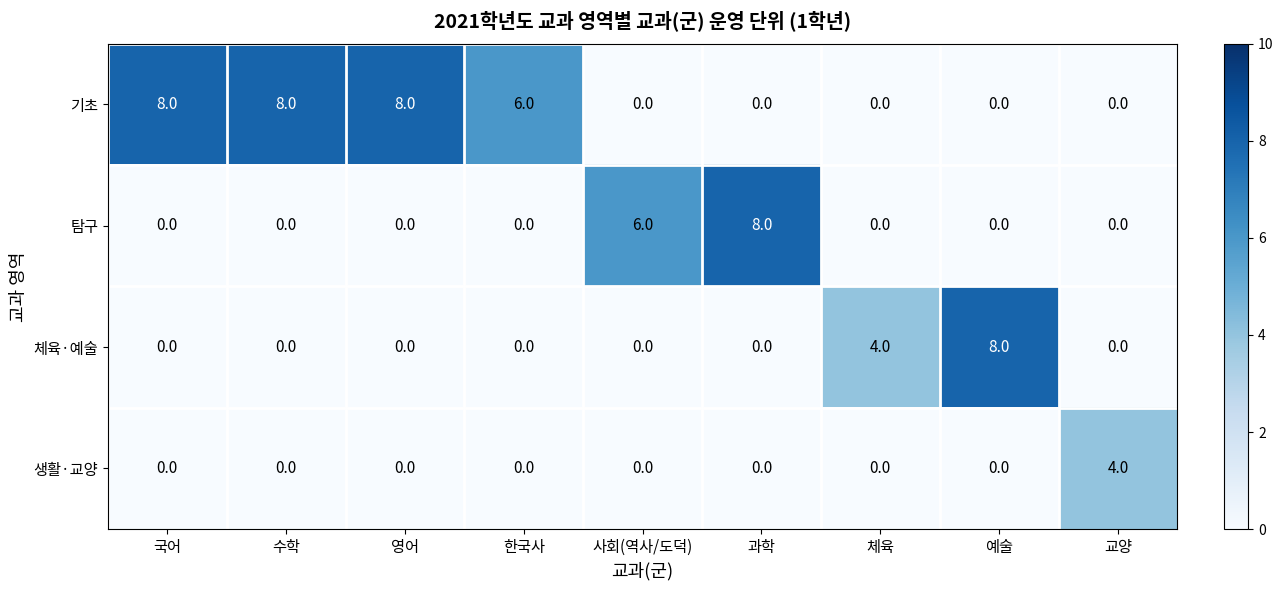

What is the spread (max minus min) of values at 국어?

8